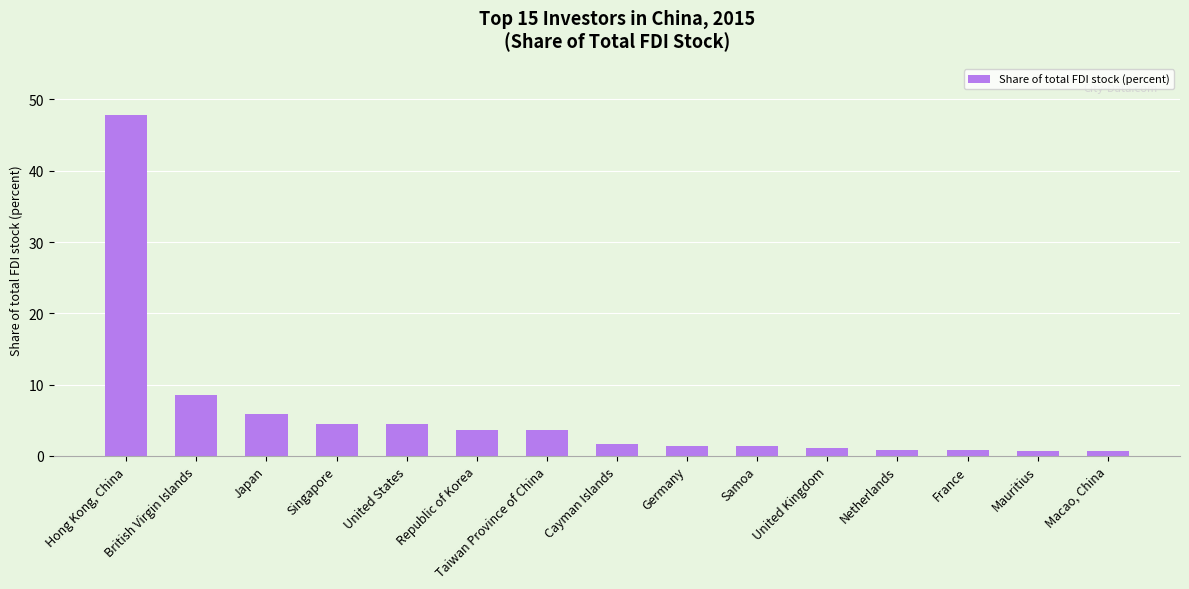

What is the value of the 10th bar from the left?

1.5